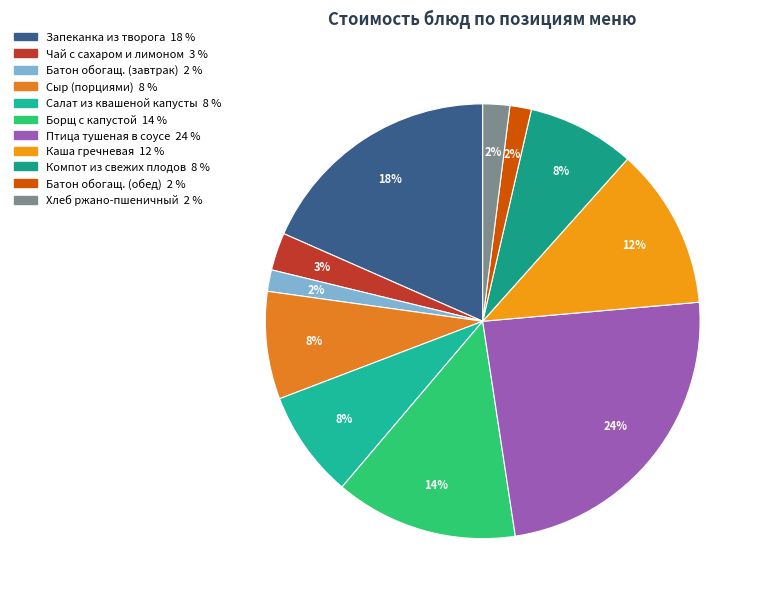

Rank the categories by value from lowest to highest.

БАТОН ОБОГАЩЕННЫЙ (завтрак), БАТОН ОБОГАЩЕННЫЙ (обед), ХЛЕБ РЖАНО-ПШЕНИЧНЫЙ, ЧАЙ С САХАРОМ И ЛИМОНОМ, СЫР (ПОРЦИЯМИ), САЛАТ ИЗ КВАШЕНОЙ КАПУСТЫ, КОМПОТ ИЗ СВЕЖИХ ПЛОДОВ, КАША ГРЕЧНЕВАЯ РАССЫПЧАТАЯ, БОРЩ С КАПУСТОЙ, КАРТОФЕЛЕМ И СМЕТАНОЙ, ЗАПЕКАНКА ИЗ ТВОРОГА, ПТИЦА, ТУШЕНАЯ В СОУСЕ